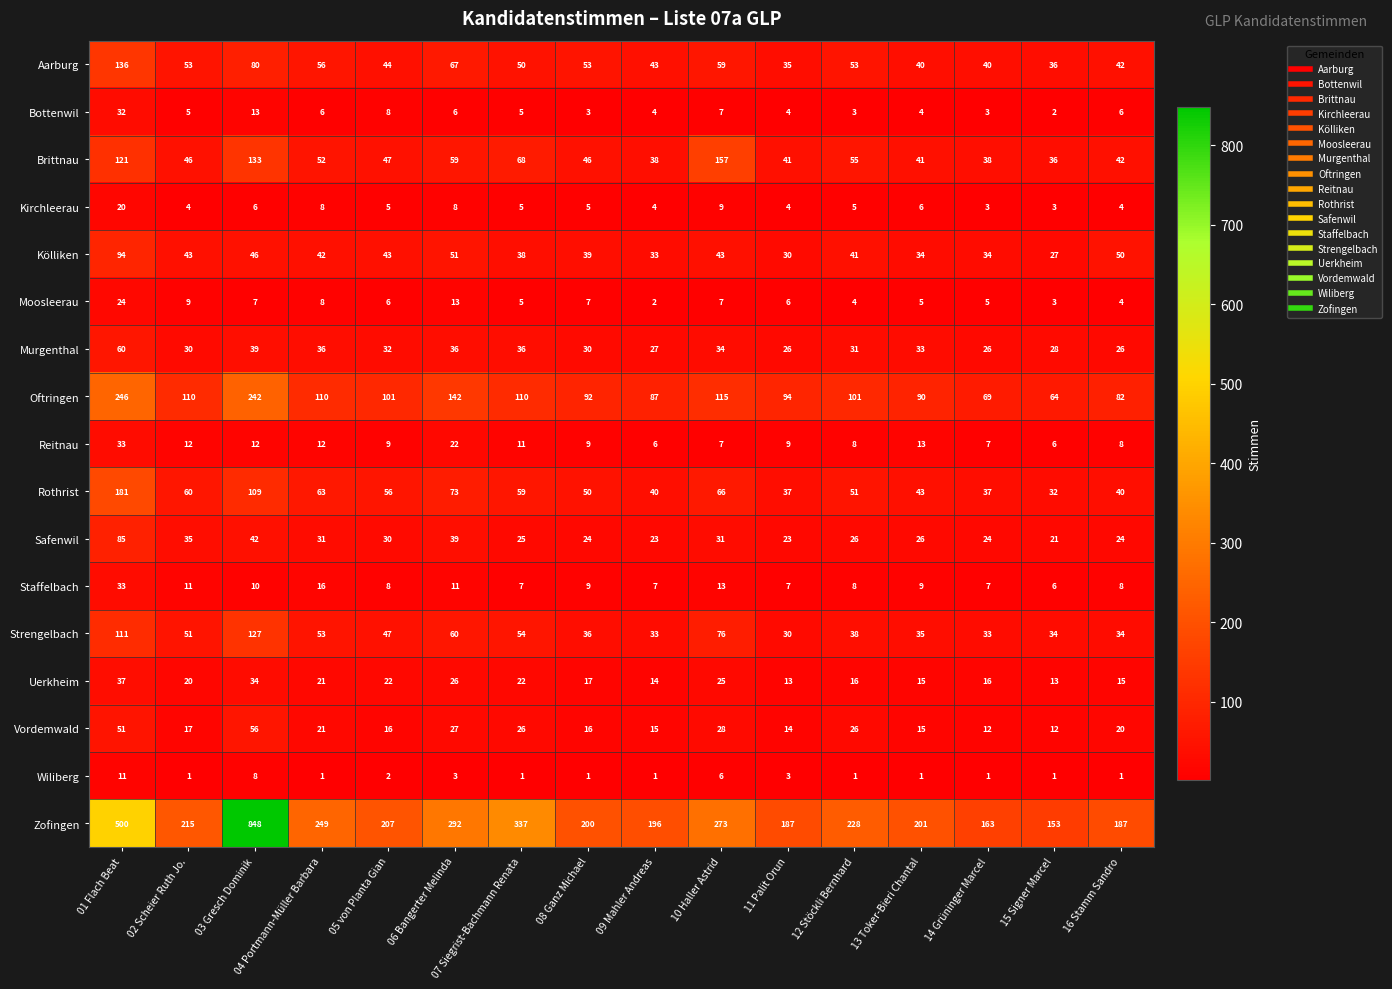

What is the sum of the Strengelbach values at 07 Siegrist-Bachmann Renata and 10 Haller Astrid?

130